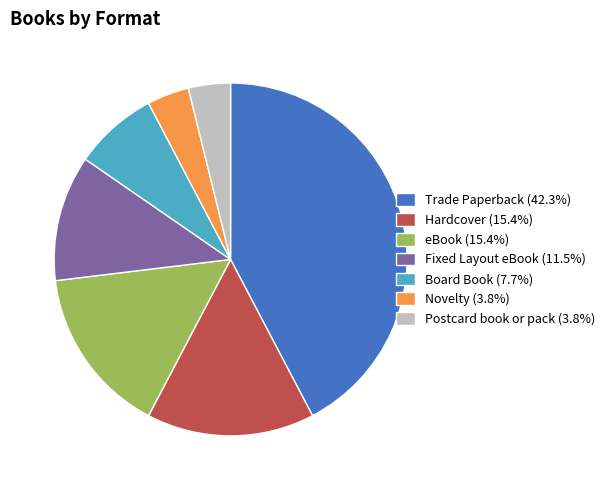

Is the sum of Novelty (3.8%) and Trade Paperback (42.3%) greater than half?

No